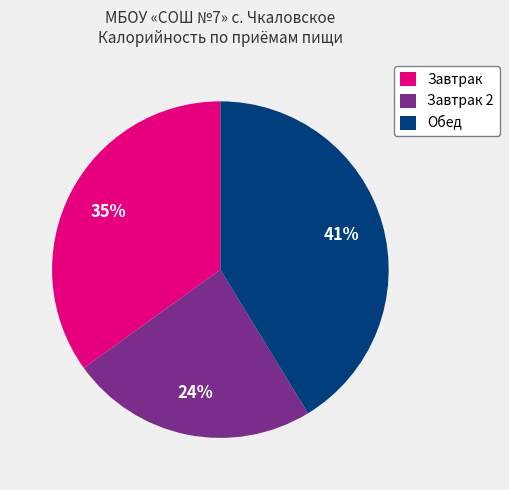

To the nearest percent, what percentage of the pie is Обед?

41%